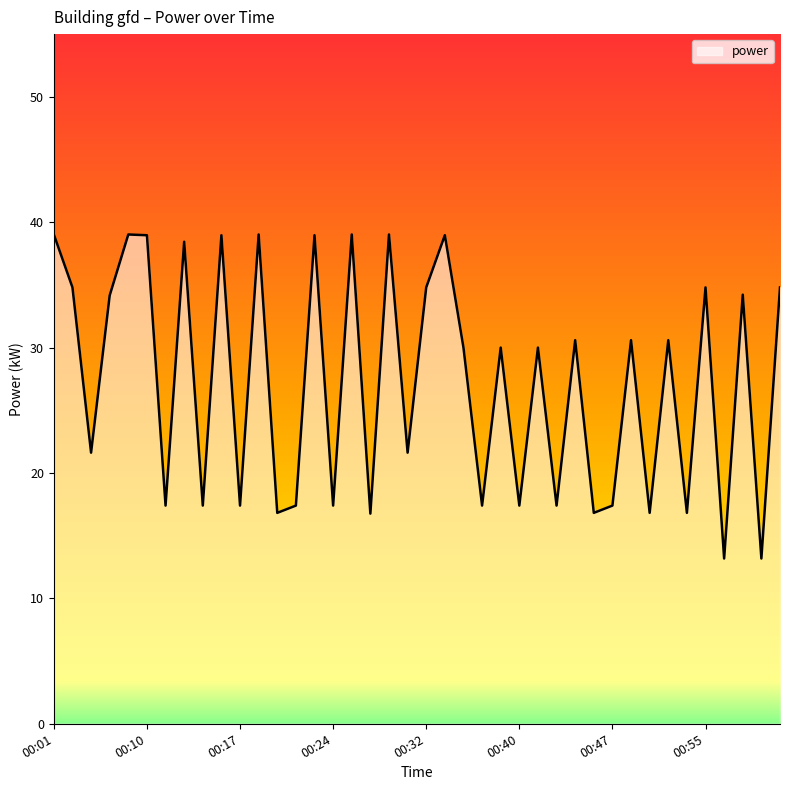

What is the maximum value shown in the chart?

39.0